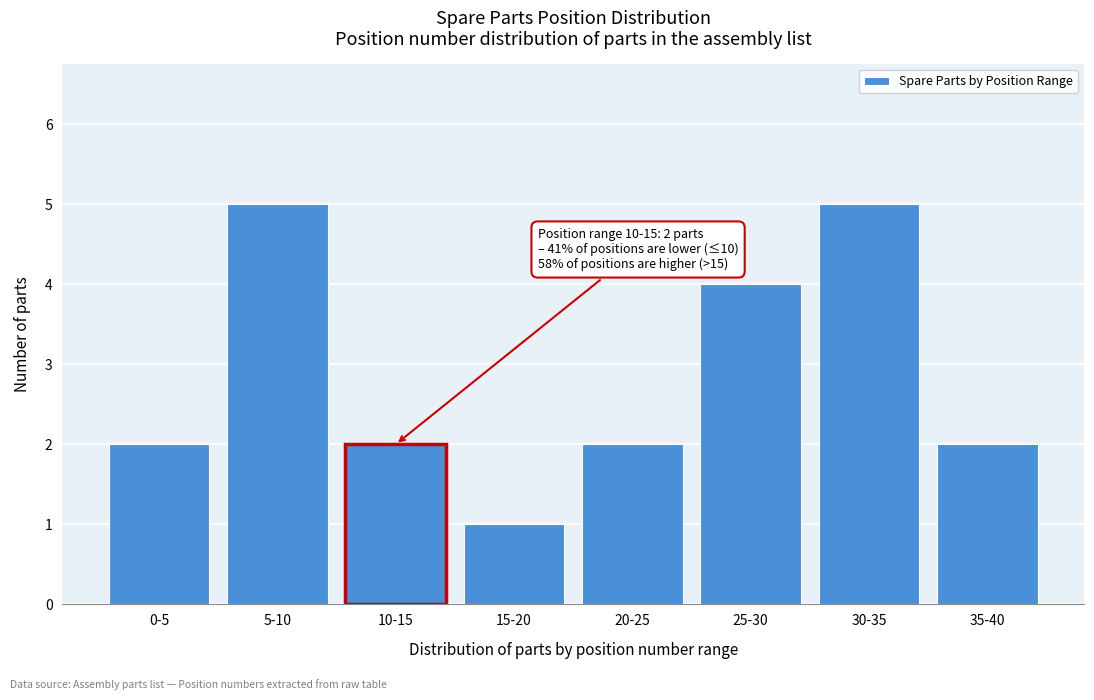

Reading right to left, transcribe all the data shown in this chart.

2	5	4	2	1	2	5	2